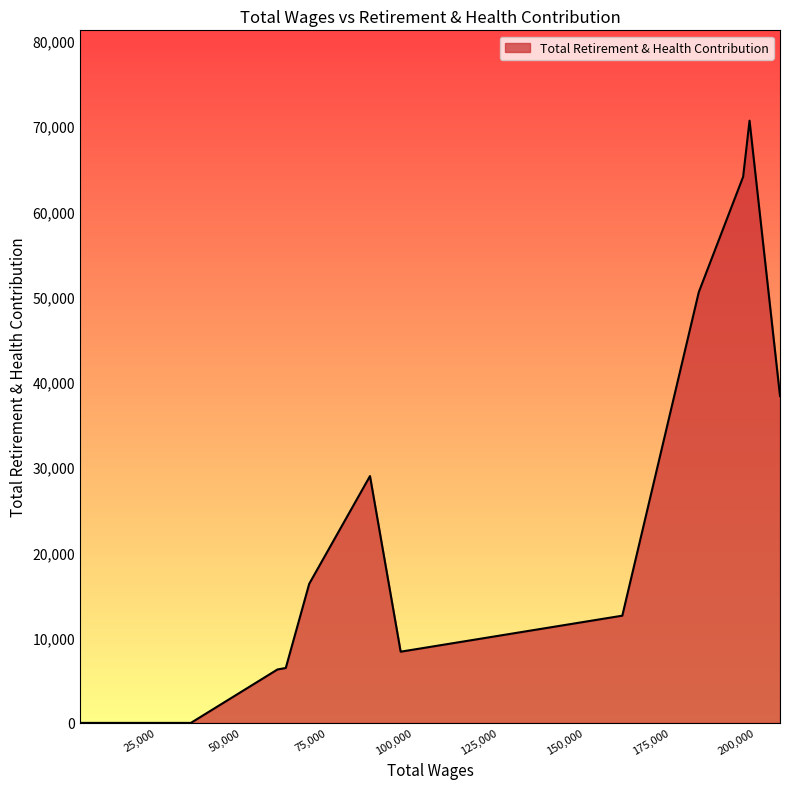

What is the difference between the maximum and minimum values?

70636